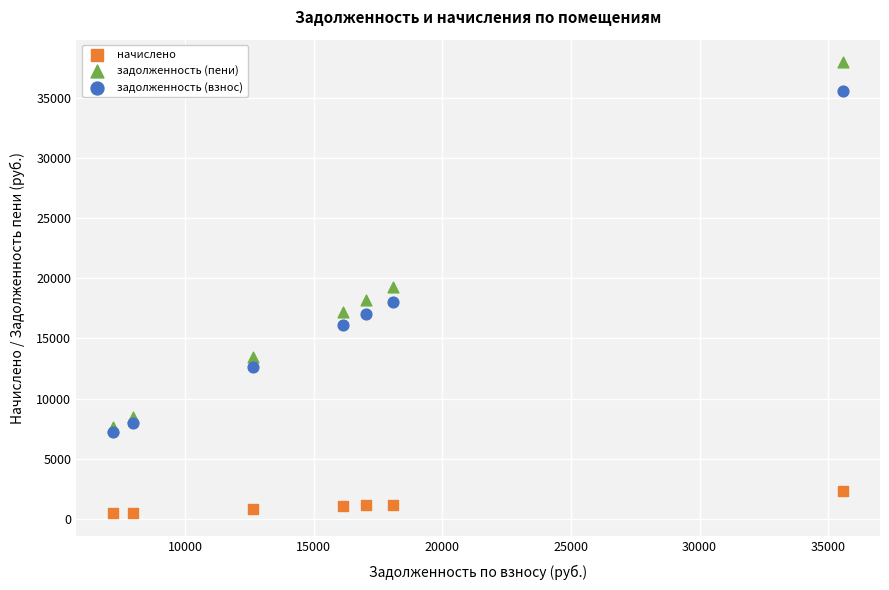

Which series has the widest spread of Y values?

задолженность (пени)